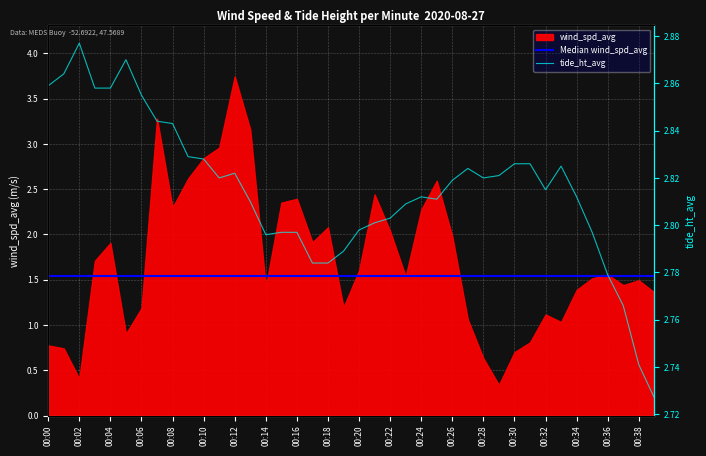

Reading left to right, what are all the values shown in this chart?

00:00=2.9	00:01=2.9	00:02=2.9	00:03=2.9	00:04=2.9	00:05=2.9	00:06=2.9	00:07=2.8	00:08=2.8	00:09=2.8	00:10=2.8	00:11=2.8	00:12=2.8	00:13=2.8	00:14=2.8	00:15=2.8	00:16=2.8	00:17=2.8	00:18=2.8	00:19=2.8	00:20=2.8	00:21=2.8	00:22=2.8	00:23=2.8	00:24=2.8	00:25=2.8	00:26=2.8	00:27=2.8	00:28=2.8	00:29=2.8	00:30=2.8	00:31=2.8	00:32=2.8	00:33=2.8	00:34=2.8	00:35=2.8	00:36=2.8	00:37=2.8	00:38=2.7	00:39=2.7